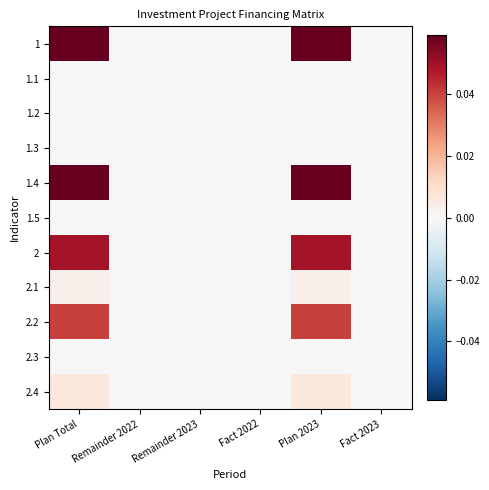

What is the maximum value shown in the chart?

0.1